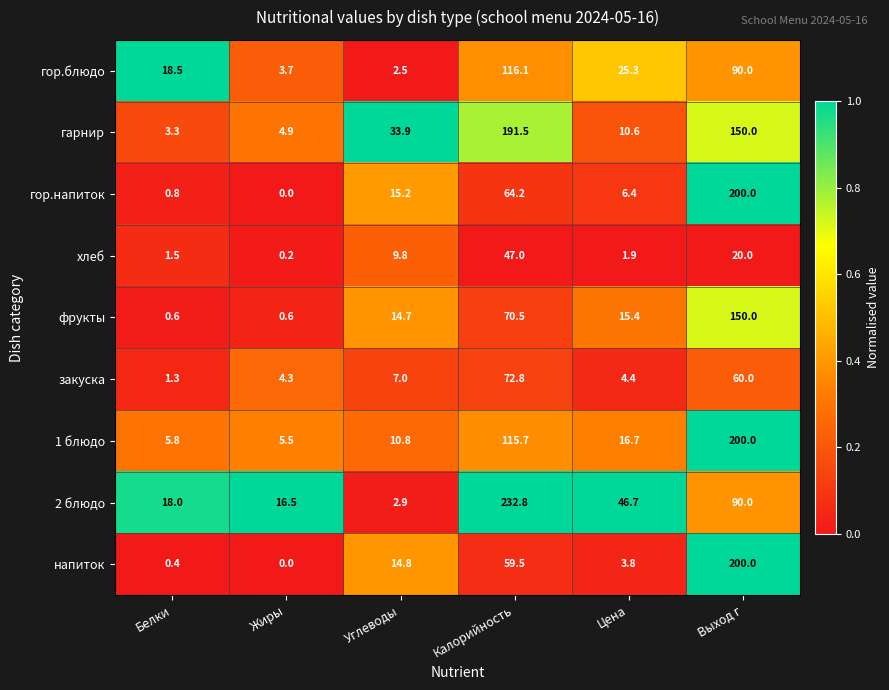

At how many categories does at least one series exceed 0?

6